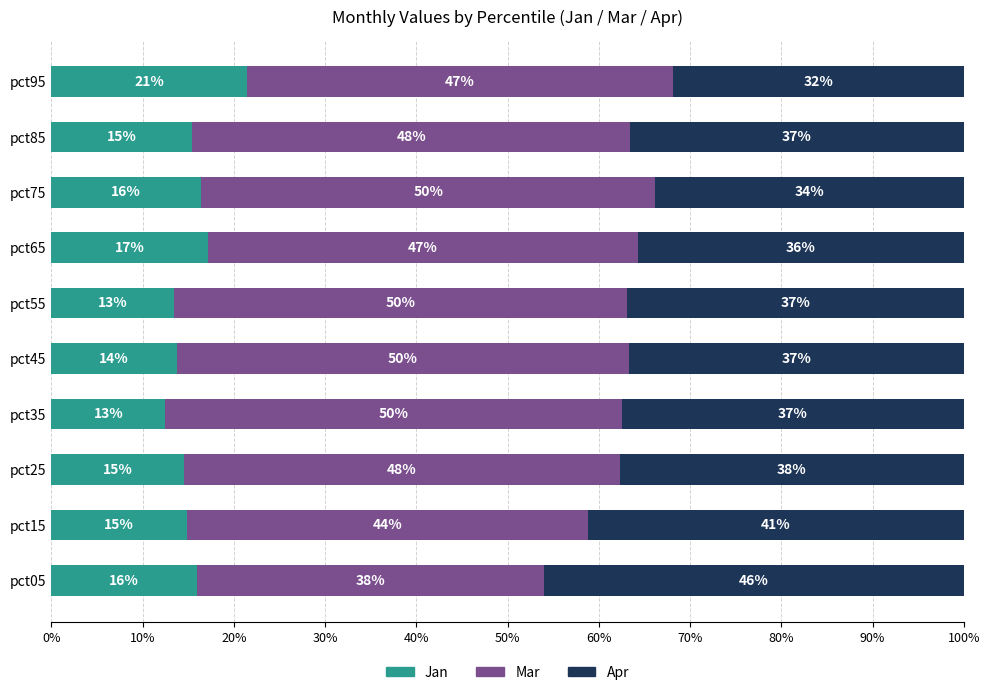

What is the difference between the Jan values at pct85 and pct75?

1.0